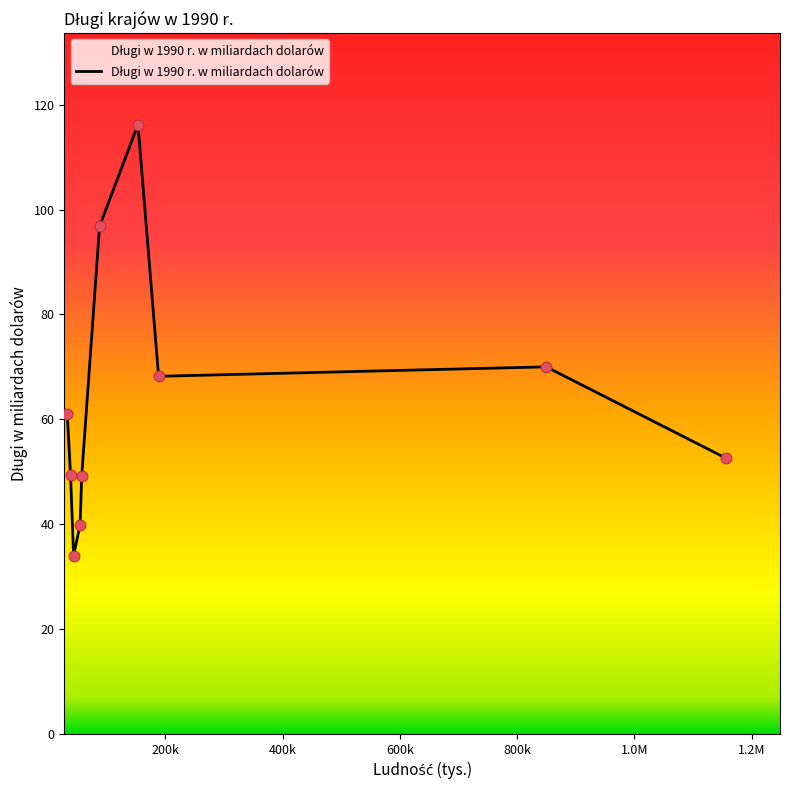

What is the greatest value displayed?

116.2